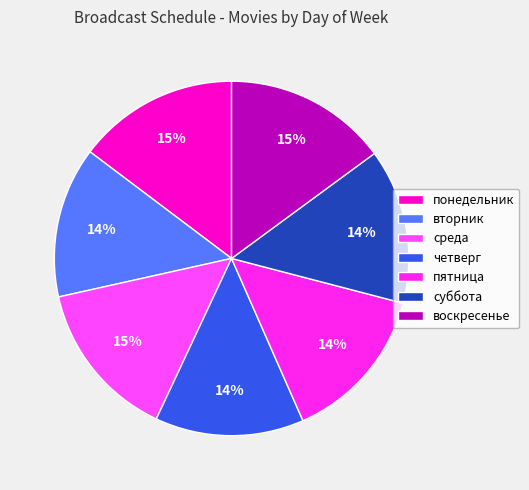

How many slices are in this pie chart?

7